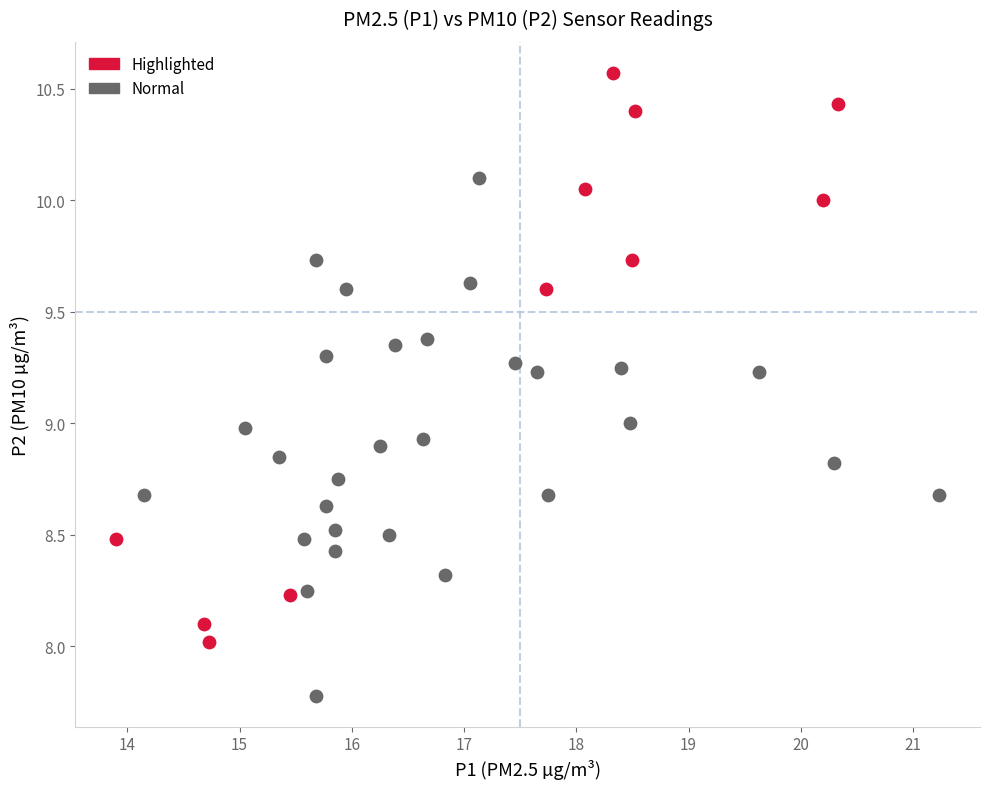

Which series contains the lowest Y value?

Normal